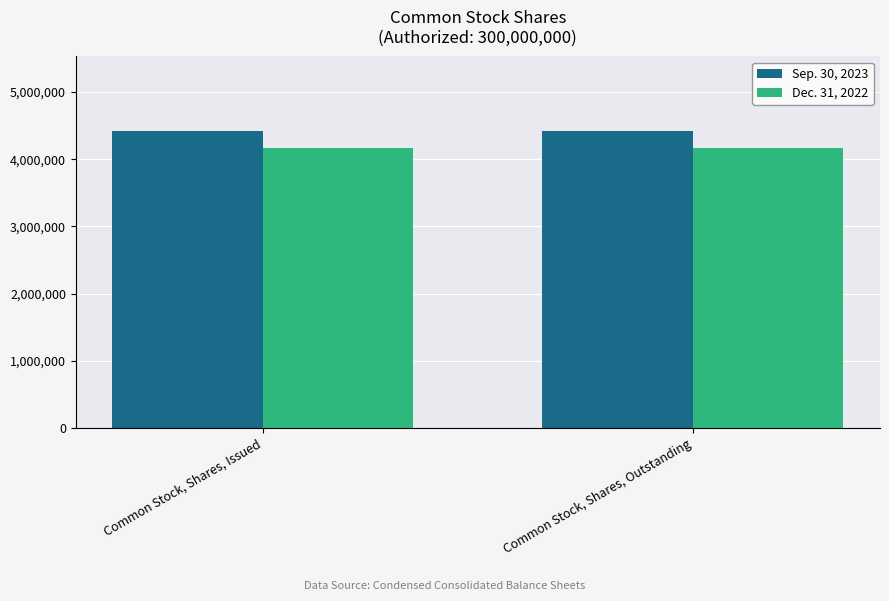

What is the label of the 2nd bar from the right?

Common Stock, Shares, Issued